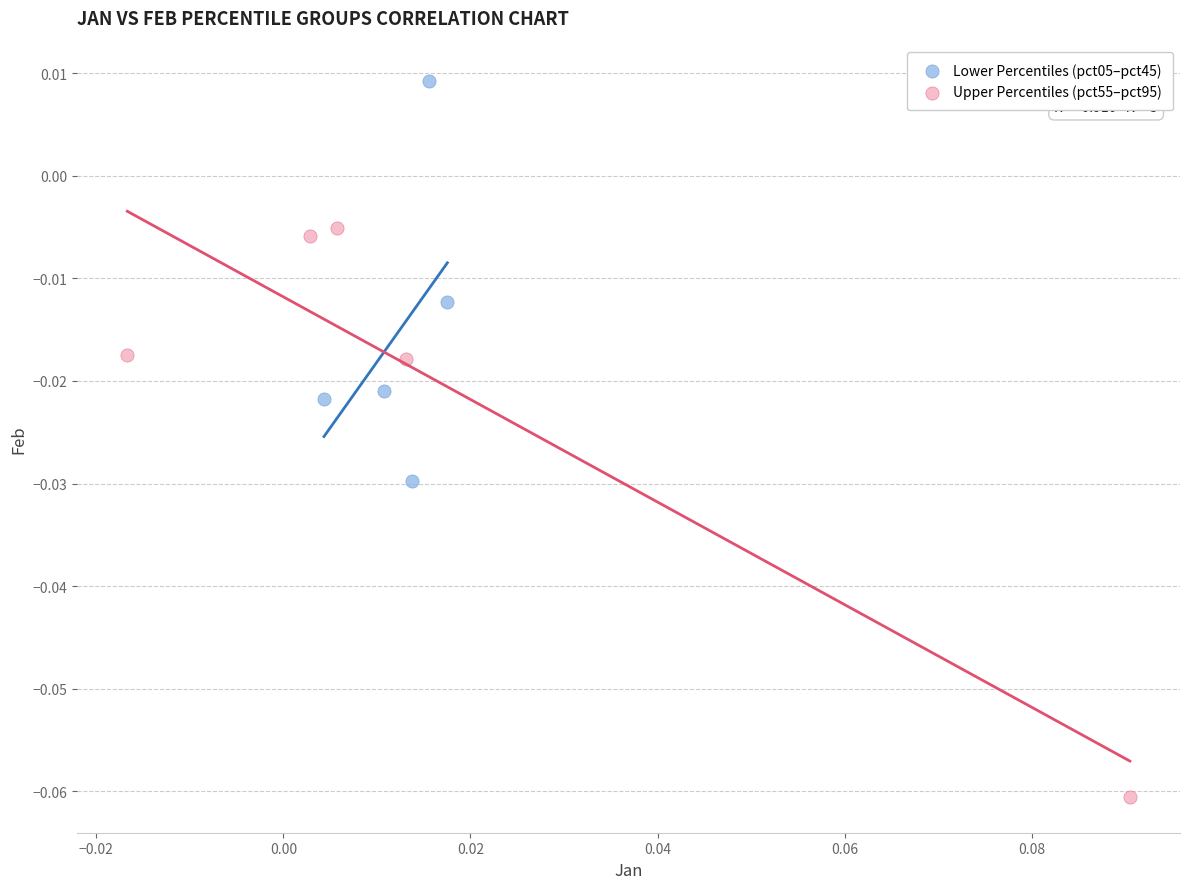

Which series contains the lowest Y value?

Upper Percentiles (pct55–pct95)